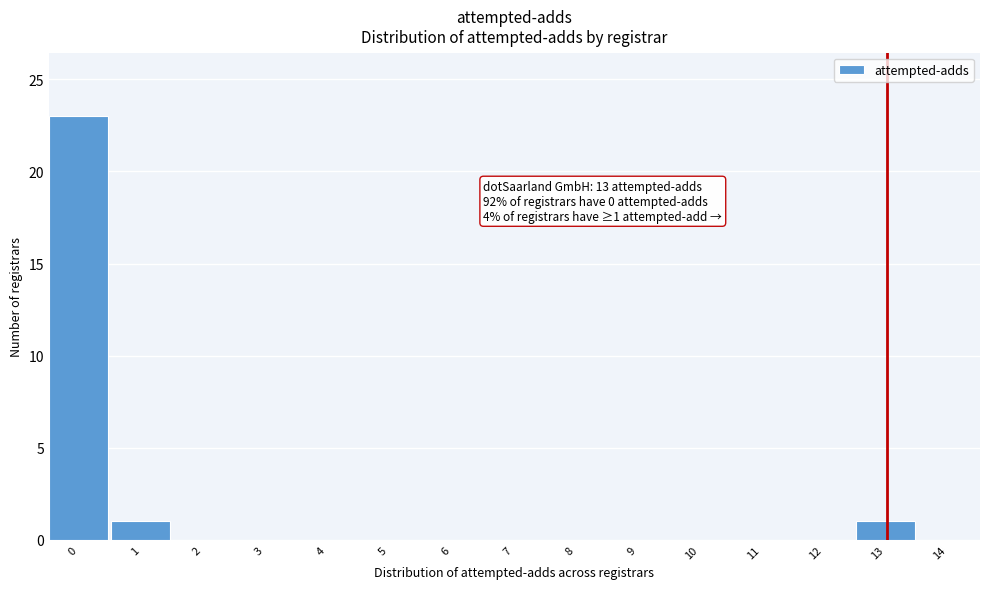

Reading left to right, transcribe all the data shown in this chart.

0=23	1=1	2=0	3=0	4=0	5=0	6=0	7=0	8=0	9=0	10=0	11=0	12=0	13=1	14=0